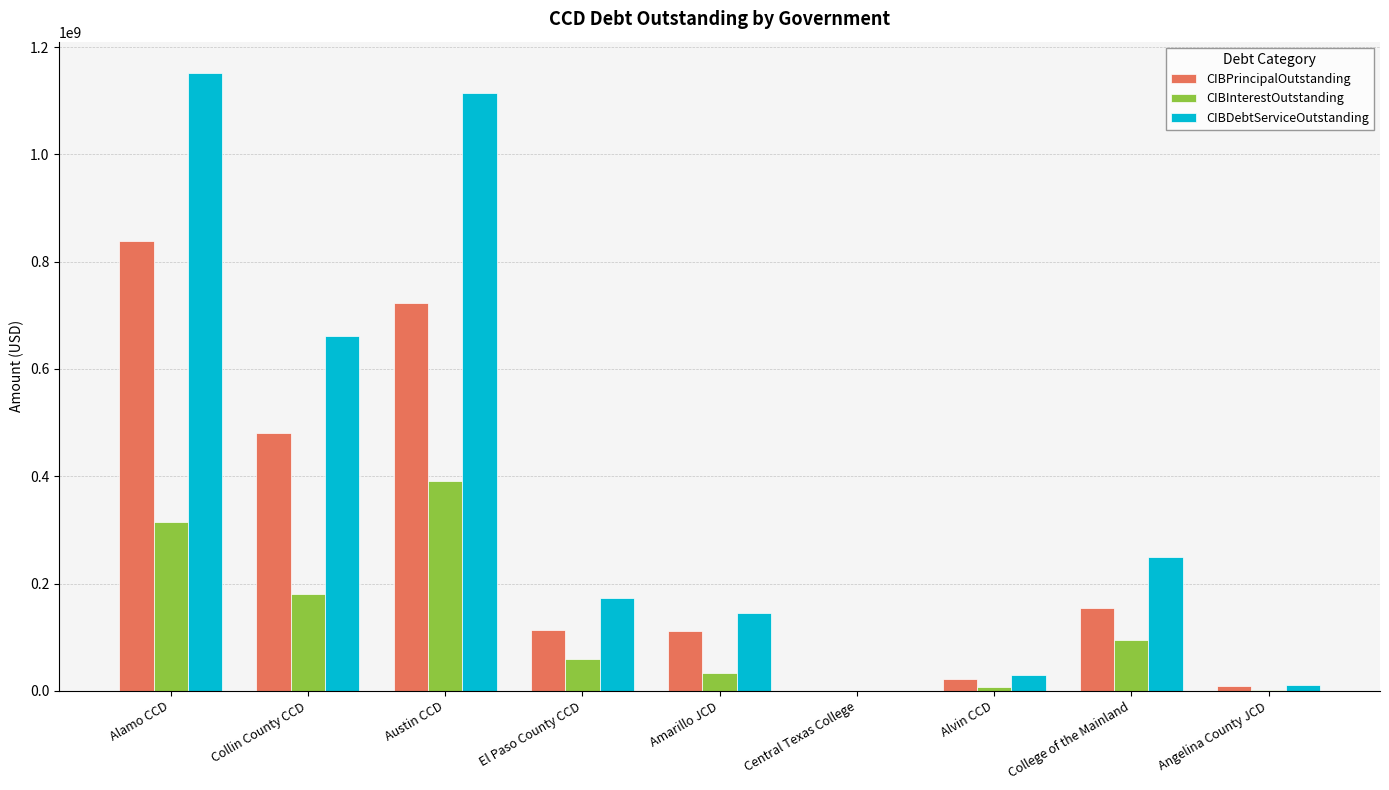

How many data points does each series have?

9